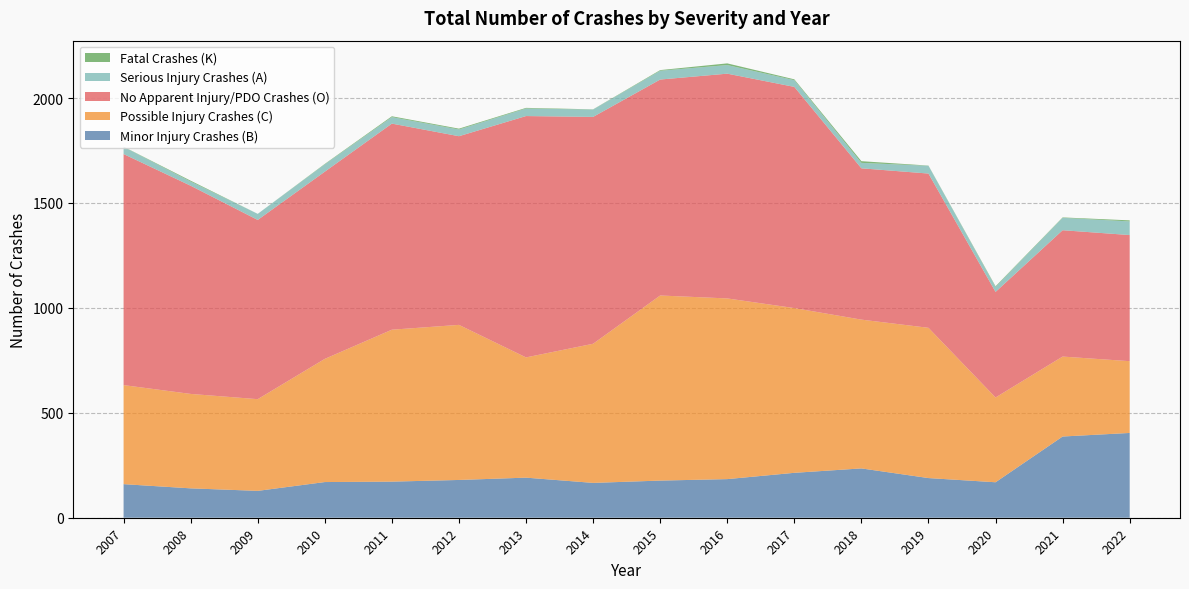

Reading left to right, transcribe all the data shown in this chart.

Minor Injury Crashes (B): 160	140	128	170	172	180	191	166	177	184	214	235	189	169	387	404
Possible Injury Crashes (C): 472	450	437	587	724	739	573	663	882	861	785	709	716	404	381	342
No Apparent Injury/PDO Crashes (O): 1101	992	854	892	982	899	1150	1081	1029	1071	1054	721	735	503	602	601
Serious Injury Crashes (A): 34	20	29	35	31	32	36	35	42	41	32	26	37	24	59	65
Fatal Crashes (K): 1	4	0	2	4	4	3	1	3	8	4	8	1	3	2	5